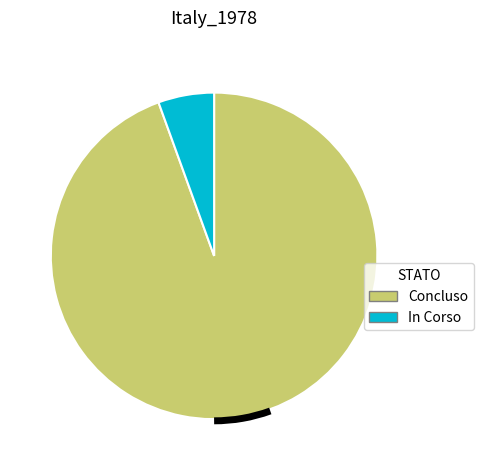

Combined, do In Corso and Concluso account for over 50%?

Yes